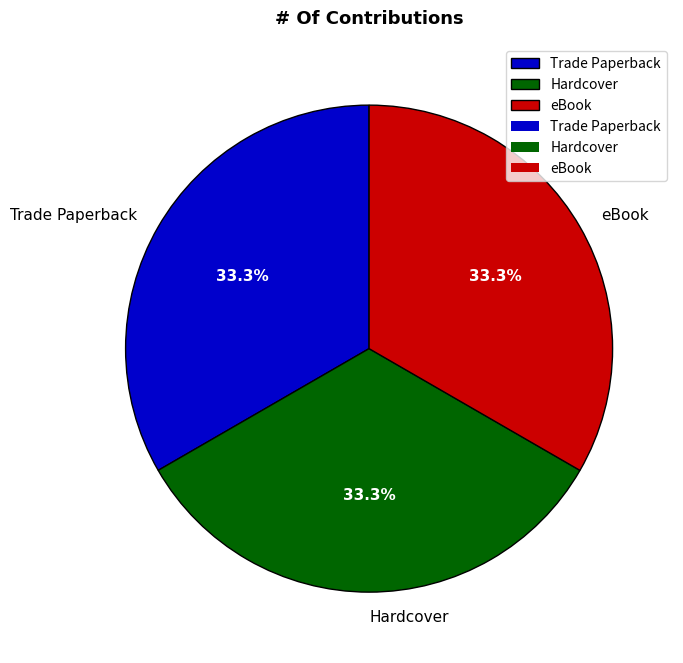

Does Hardcover represent more than half of the total?

No